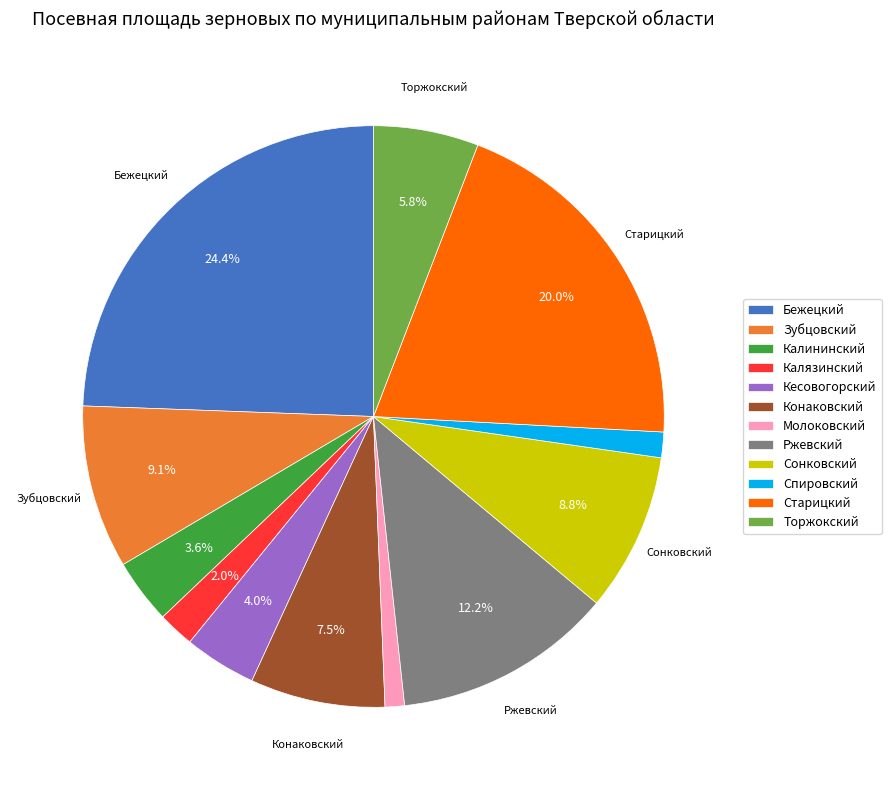

To the nearest percent, what is the difference between the largest and smallest slice percentages?

23%